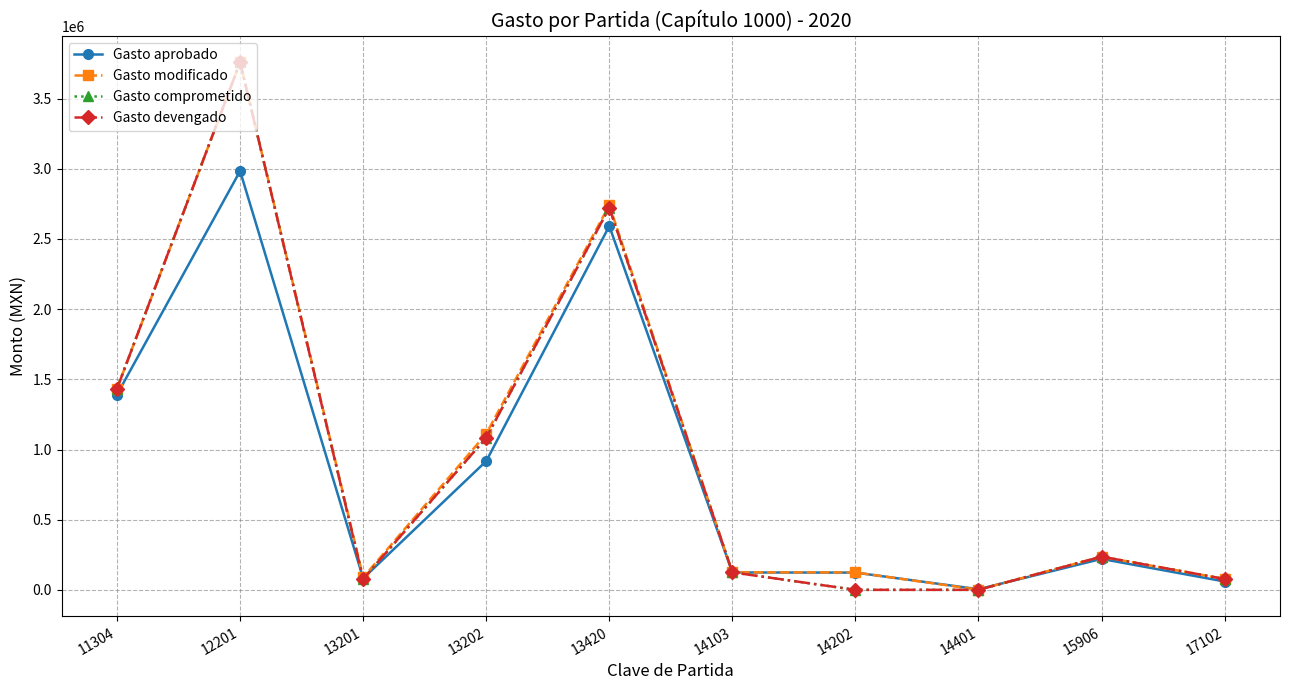

Rank the series at 15906 from highest to lowest value.

Gasto modificado, Gasto comprometido, Gasto devengado, Gasto aprobado